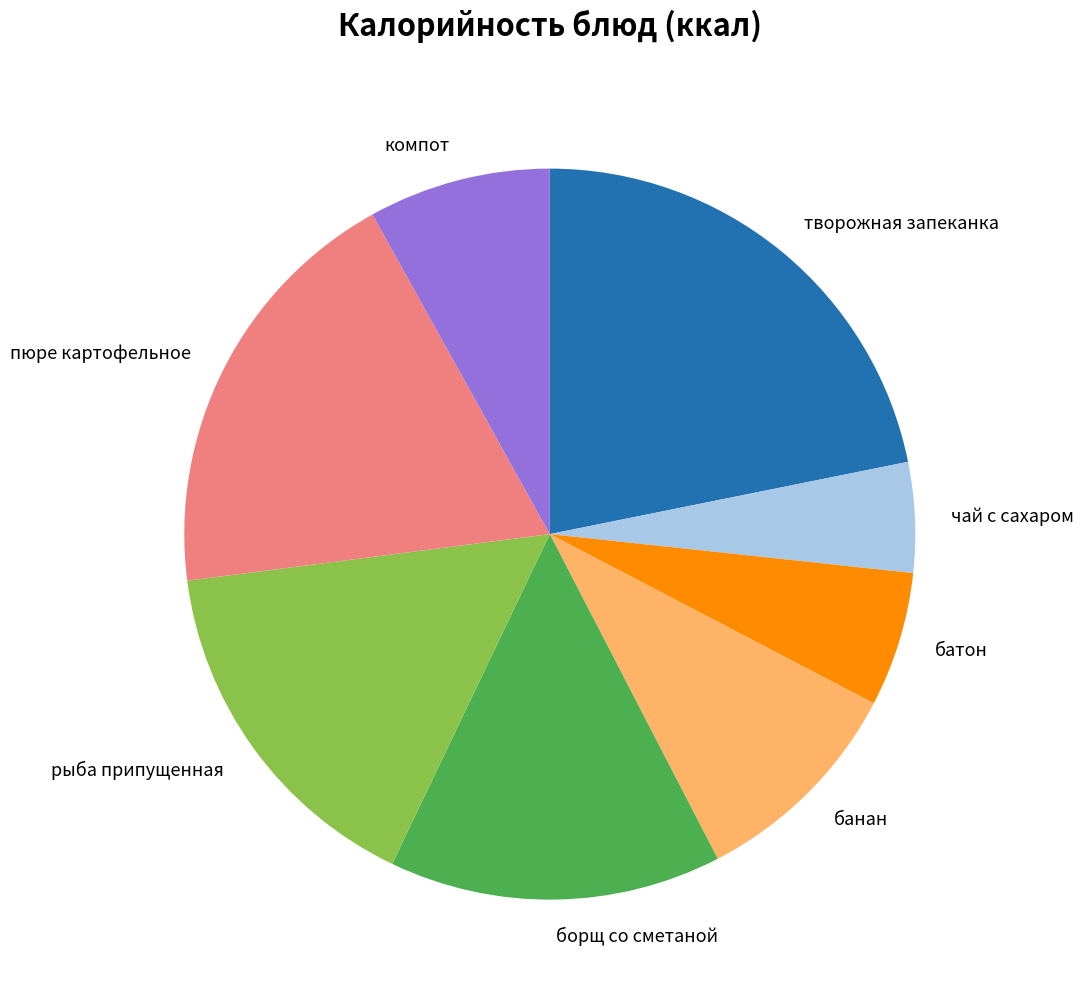

How many slices are in this pie chart?

8